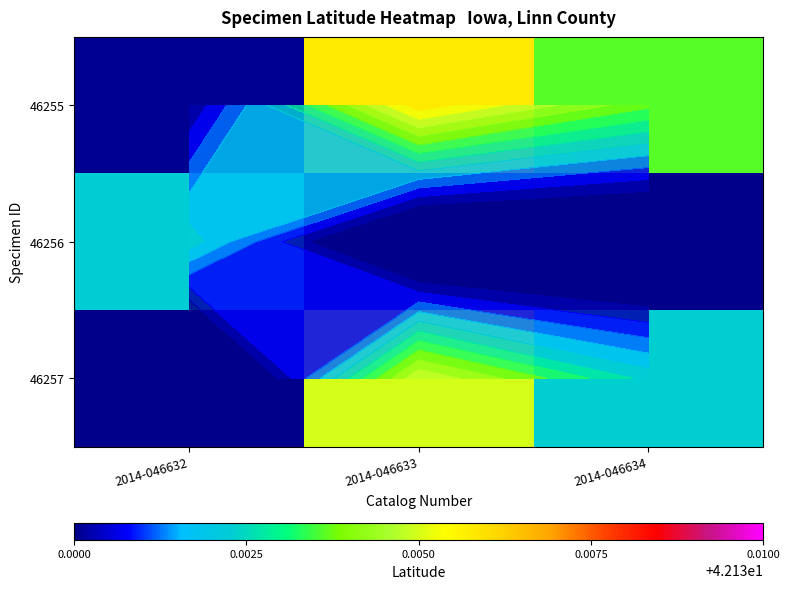

Is the value of 46255 at 2014-046633 greater than the value of 46256 at 2014-046632?

Yes